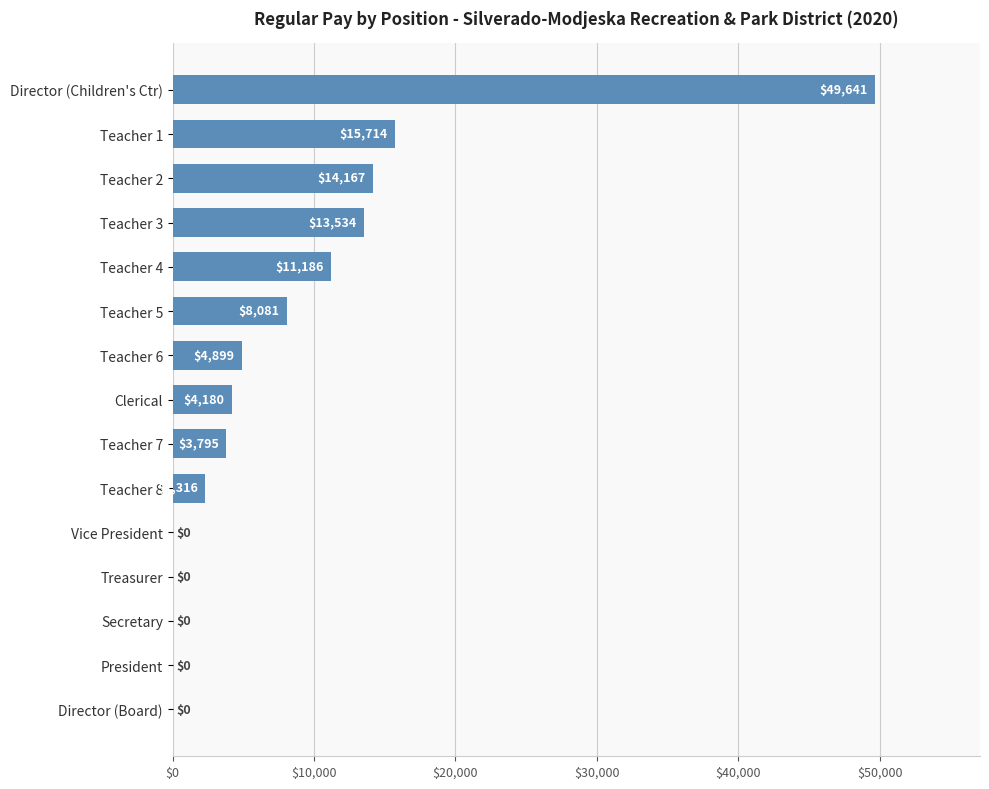

The value at Vice President is -27864. True or false?

False